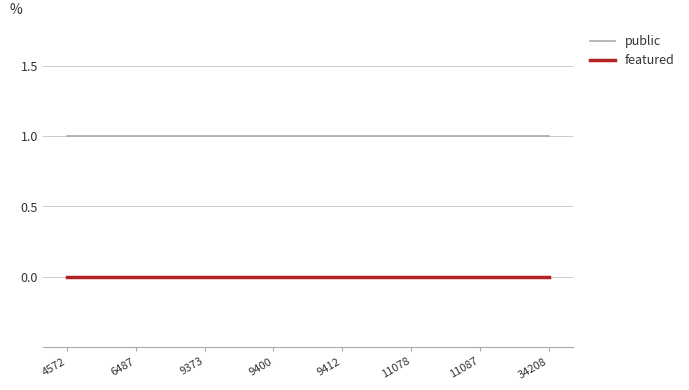

Is the value of public at 9412 greater than the value of featured at 4572?

Yes